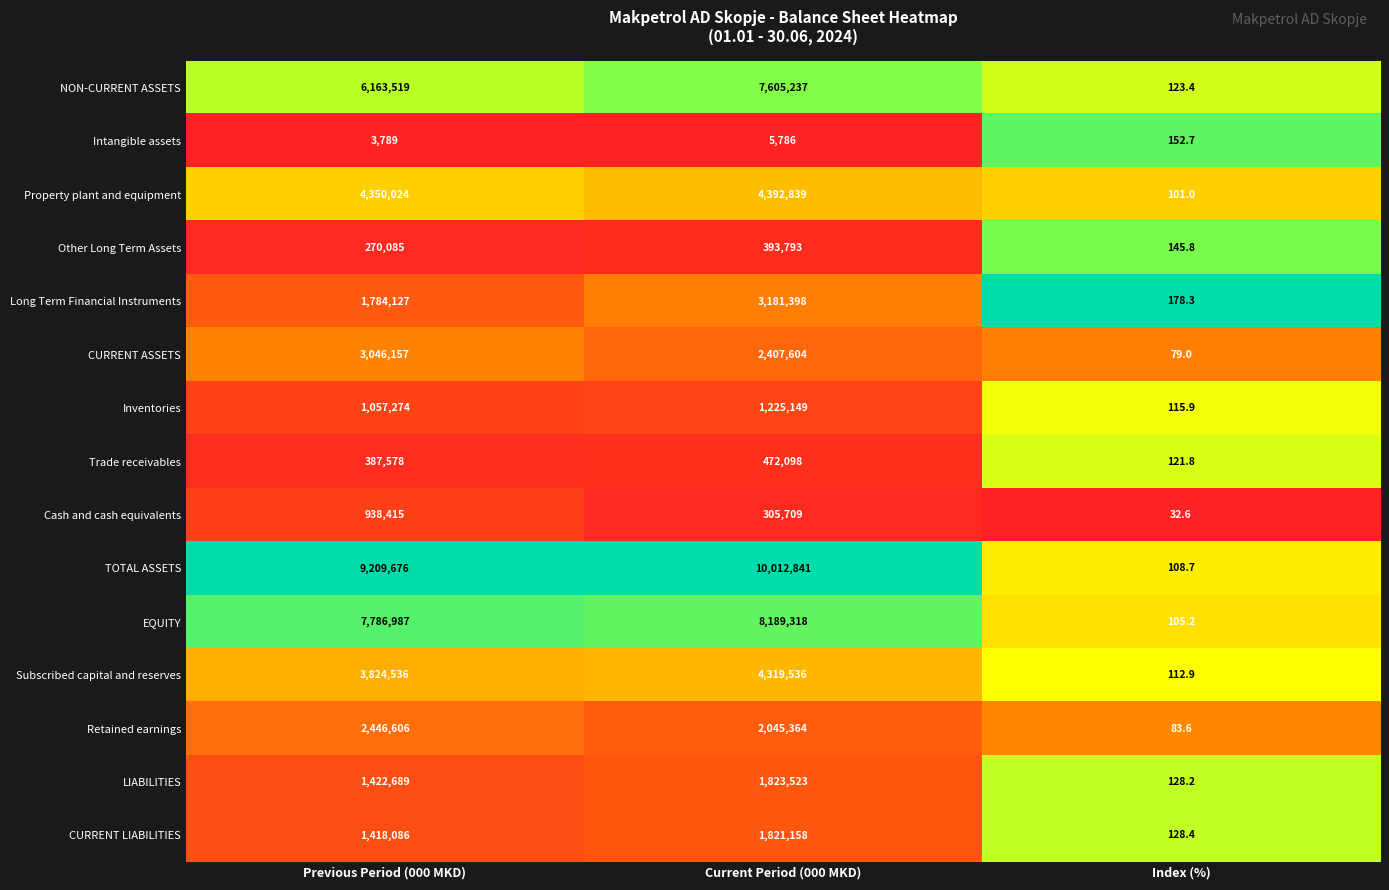

At Previous Period (000 MKD), list the series in order from smallest to largest.

Intangible assets, Other Long Term Assets, Trade receivables, Cash and cash equivalents, Inventories, CURRENT LIABILITIES, LIABILITIES, Long Term Financial Instruments, Retained earnings, CURRENT ASSETS, Subscribed capital and reserves, Property plant and equipment, NON-CURRENT ASSETS, EQUITY, TOTAL ASSETS